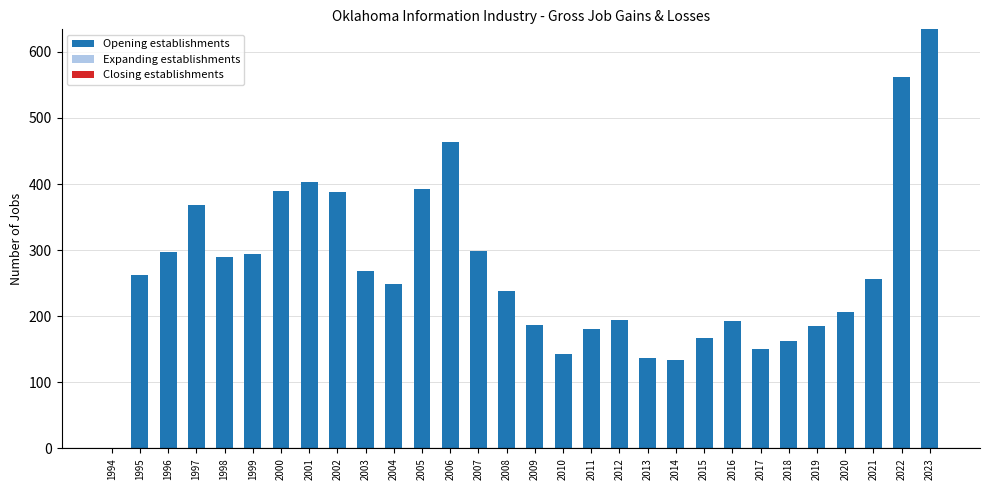

What is the approximate value at 2000?

389